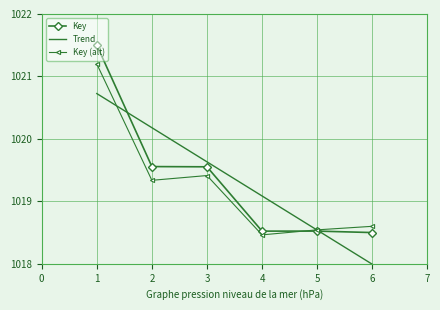

How many values in the Key (alt) series are below 1019?

3